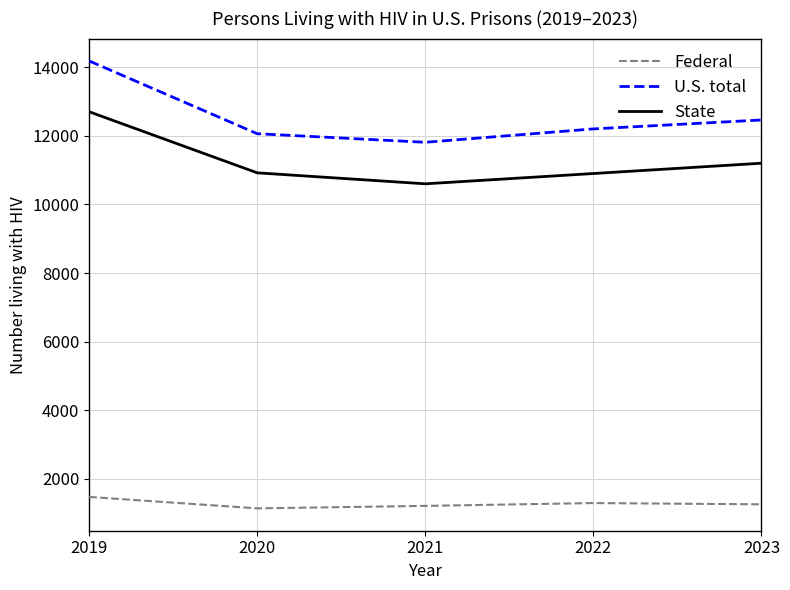

The value of State at 2023 is 4220. True or false?

False